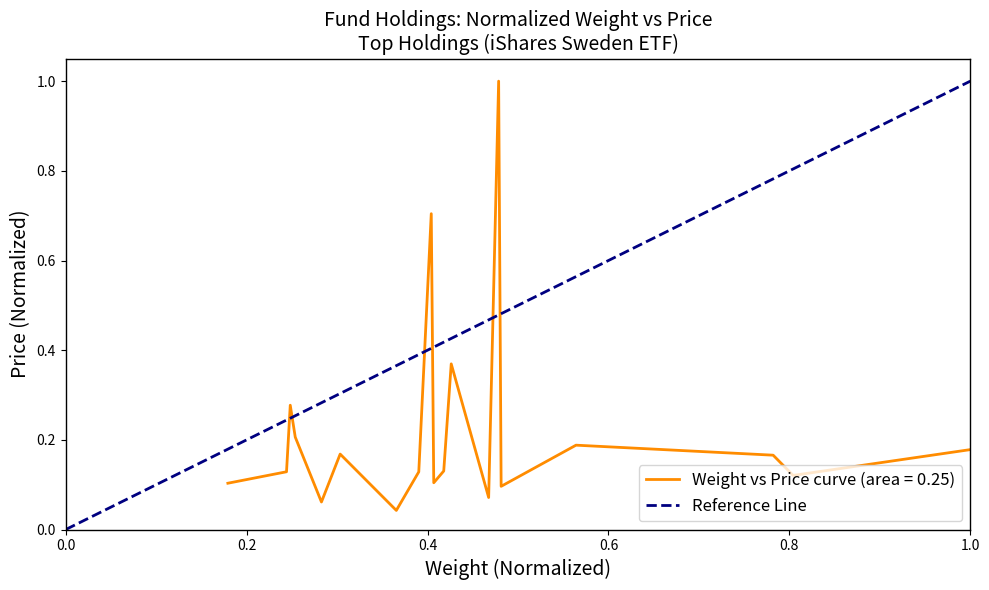

The chart shows a value of 0 at 0.0. True or false?

True